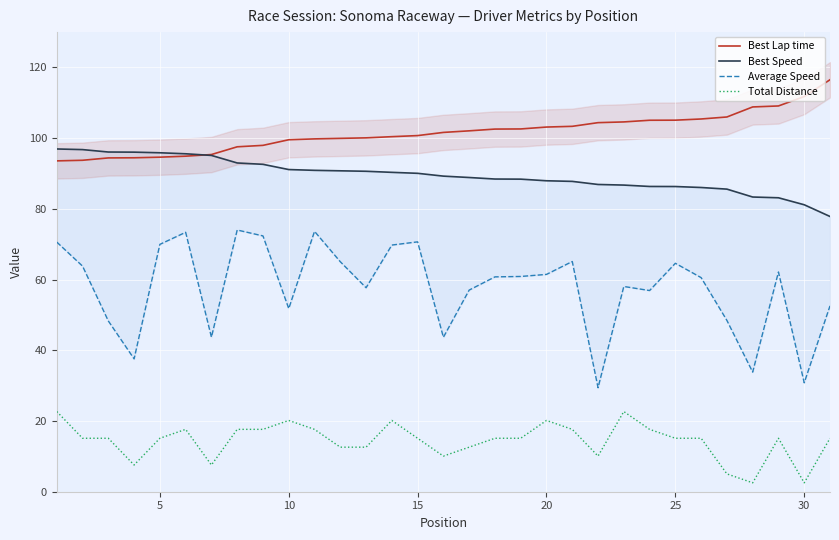

The Best Lap time series shows 138.4 at 15. True or false?

False